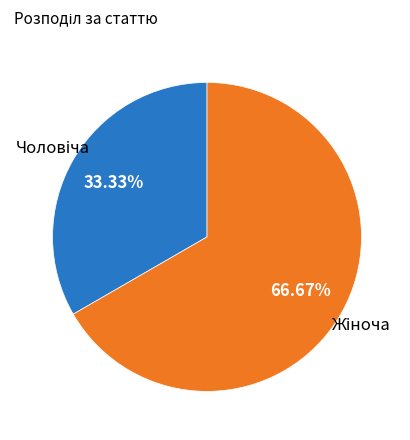

Count the number of slices in the pie.

2